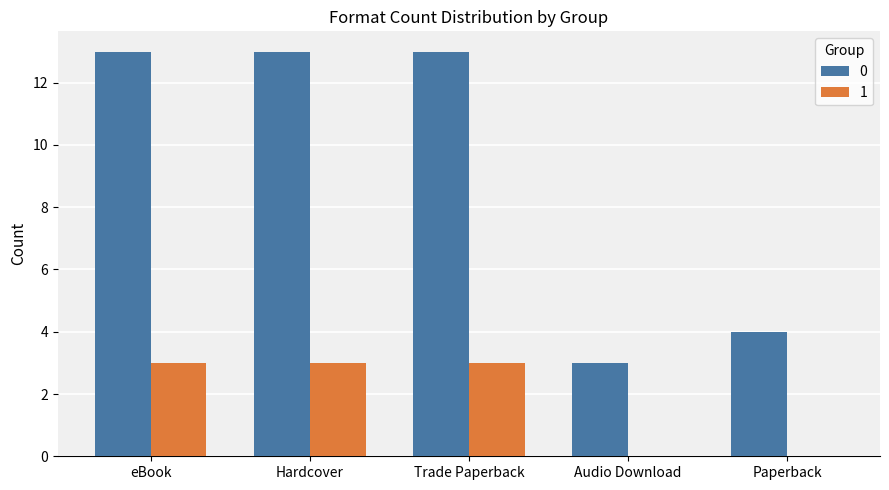

What is the greatest value displayed?

13